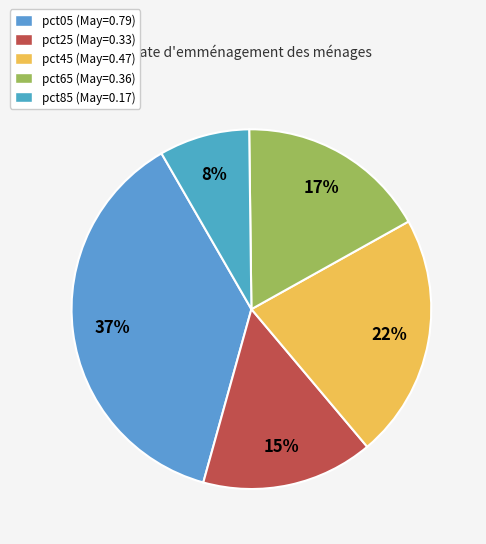

Which category has the biggest portion of the pie?

pct05